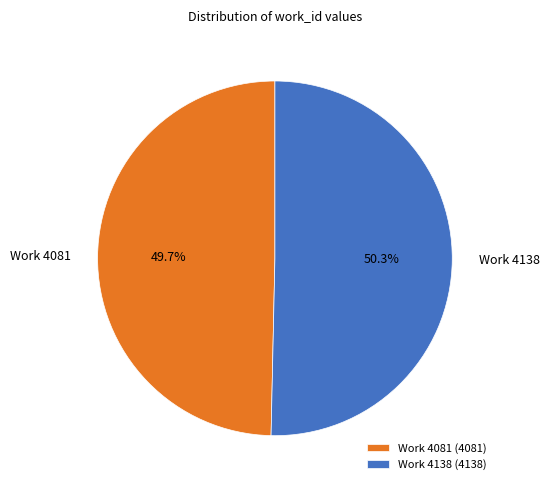

Which slice is the largest?

Work 4138